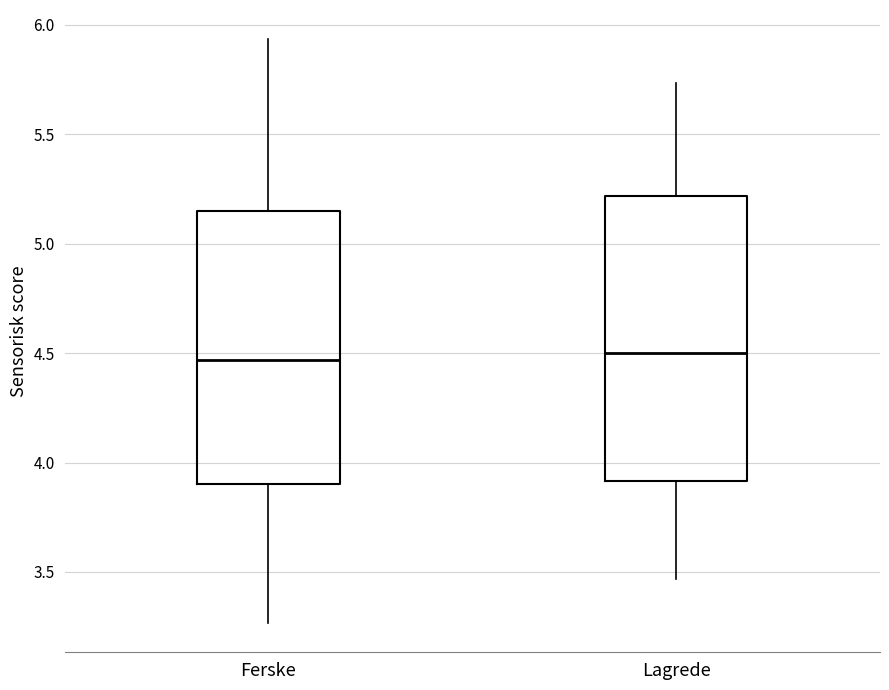

Where is the upper edge of the box for Lagrede on the y-axis? The values are not printed on the chart, so give them approximately, as read against the axis.

5.20